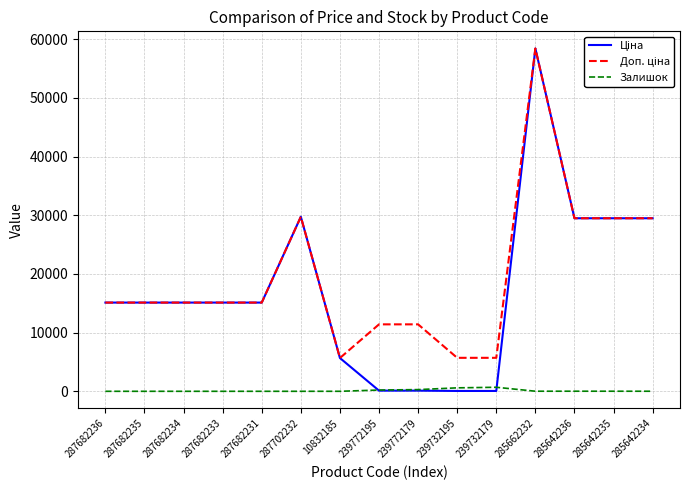

Is it true that Залишок equals 0.0 at 287702232?

True